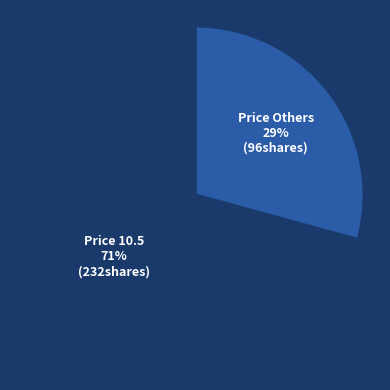

Is there a majority slice in this chart?

Yes